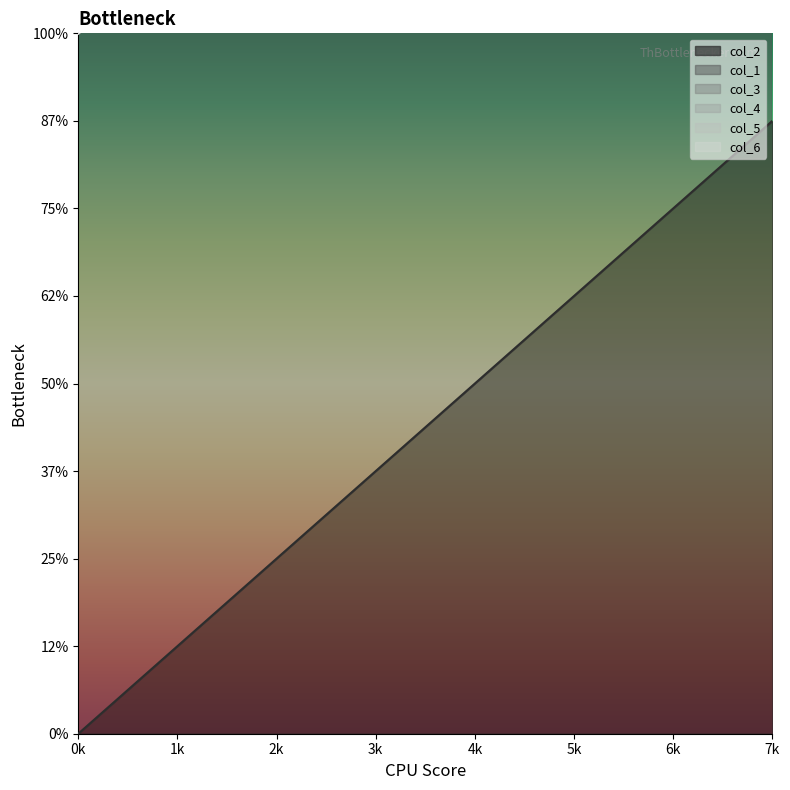

What are all the series names shown in the legend?

col_2, col_1, col_3, col_4, col_5, col_6